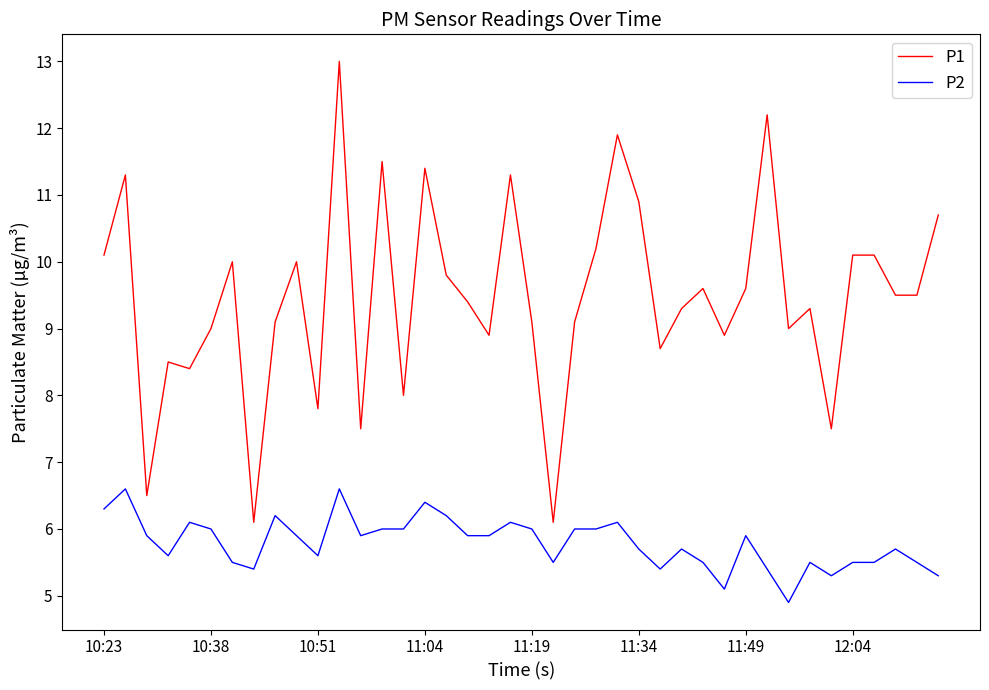

What is the minimum value shown in the chart?

4.9